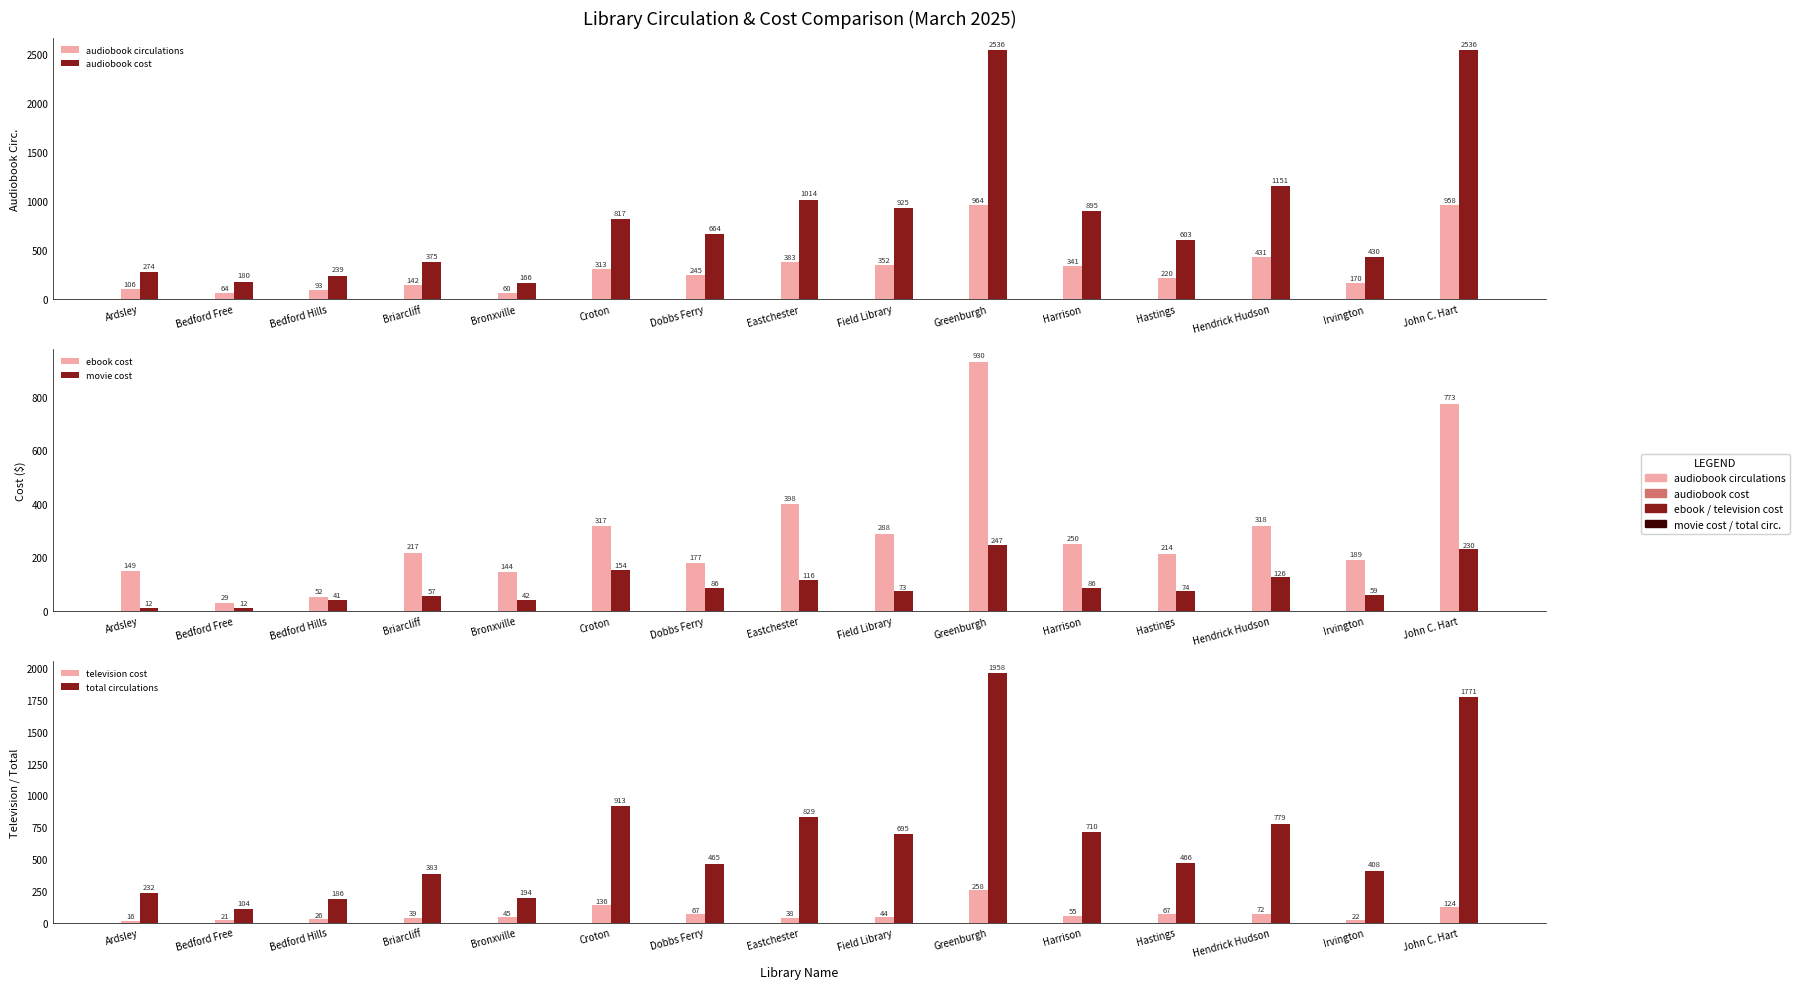

Which series has the widest spread of values?

audiobook cost